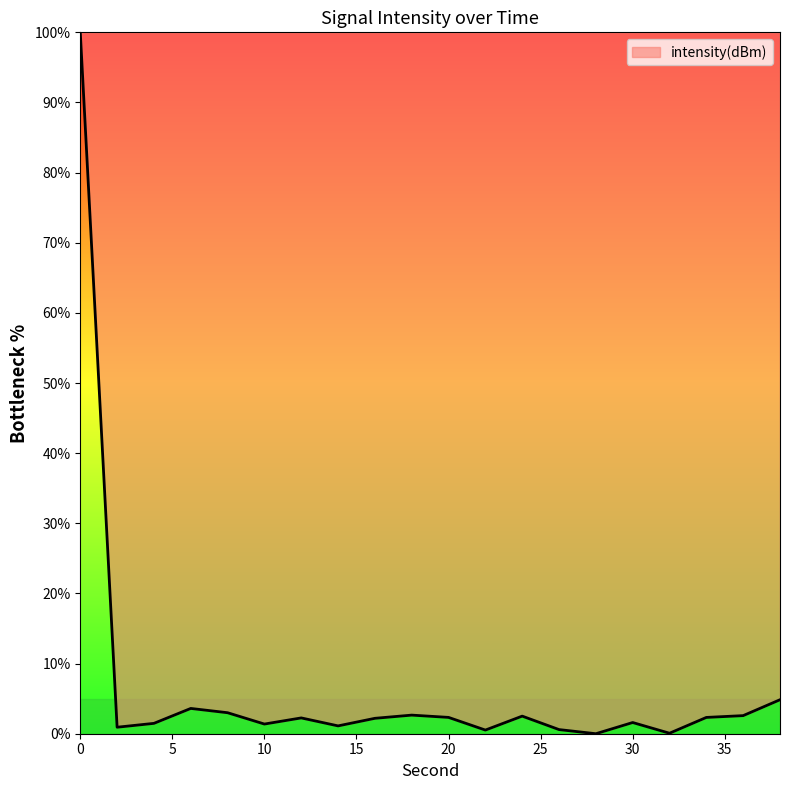

What is the difference between the maximum and minimum values?

100.0